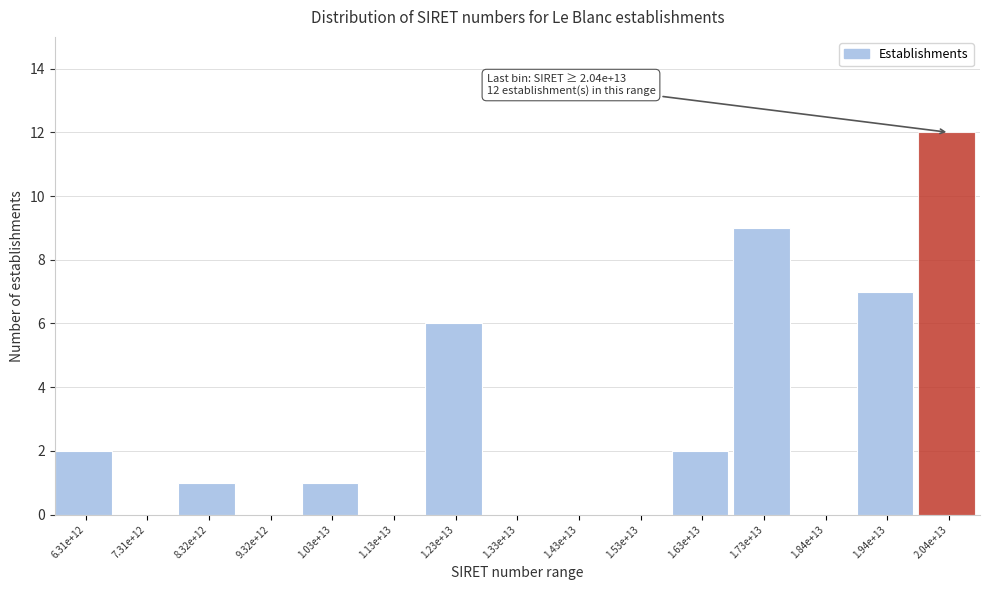

Reading left to right, what are all the values shown in this chart?

6.31e+12=2	7.31e+12=0	8.32e+12=1	9.32e+12=0	1.03e+13=1	1.13e+13=0	1.23e+13=6	1.33e+13=0	1.43e+13=0	1.53e+13=0	1.63e+13=2	1.73e+13=9	1.84e+13=0	1.94e+13=7	2.04e+13=12